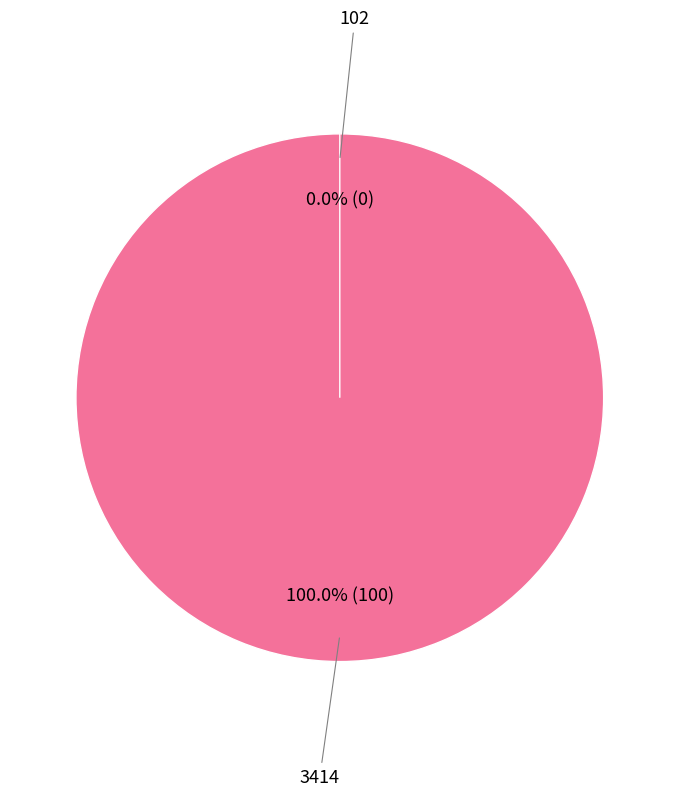

To the nearest percent, what portion does 3414 represent?

100%